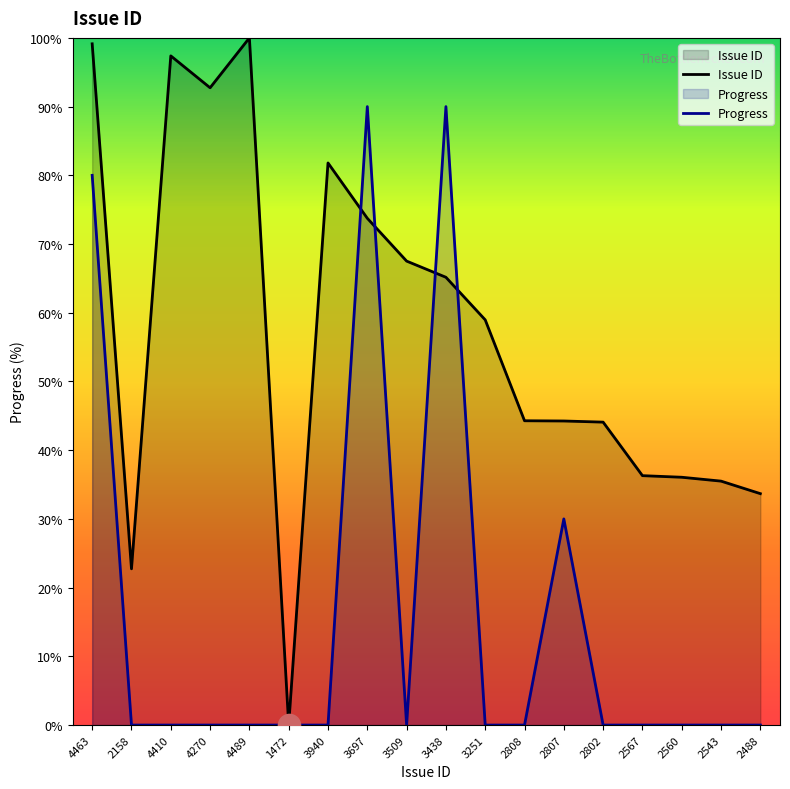

How many interior local peaks does the Progress series have?

3